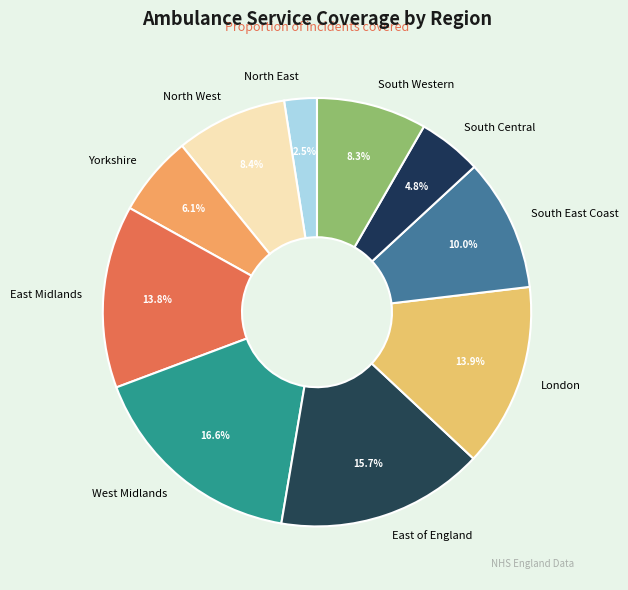

Between London and East of England, which is larger?

East of England